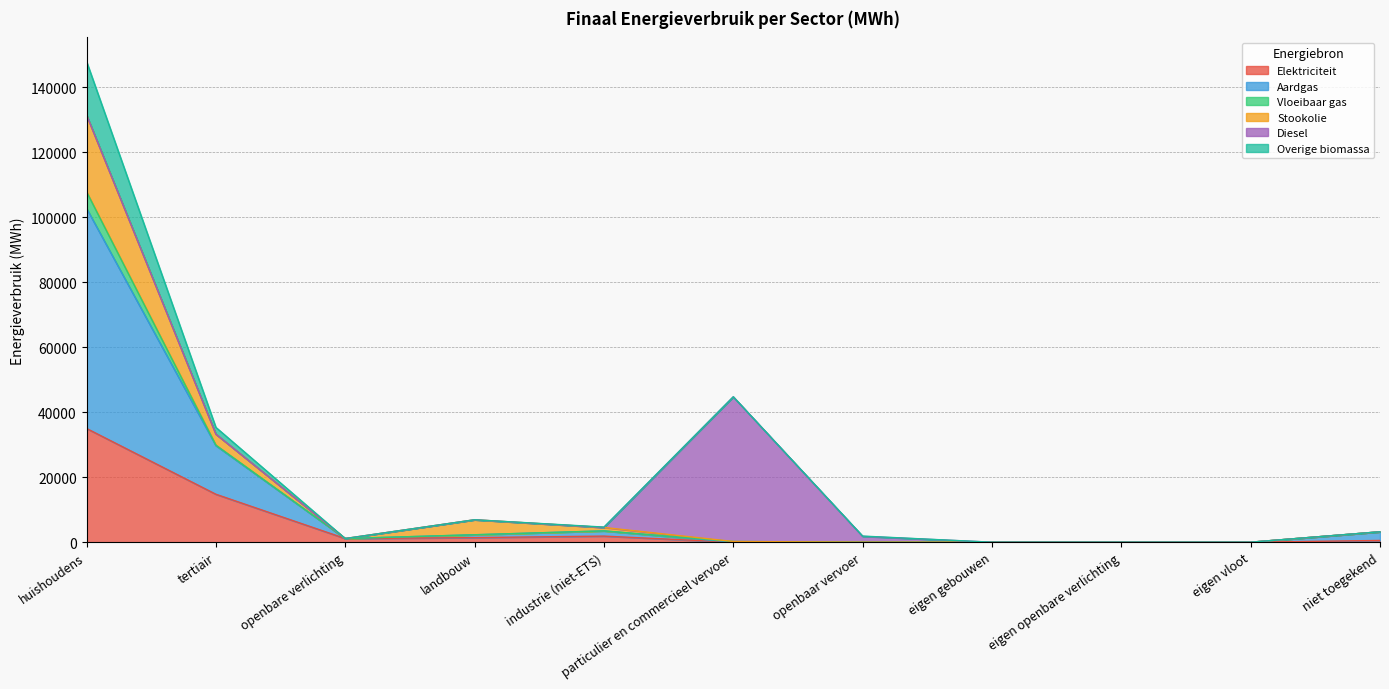

At which category is the sum across all series the highest?

huishoudens